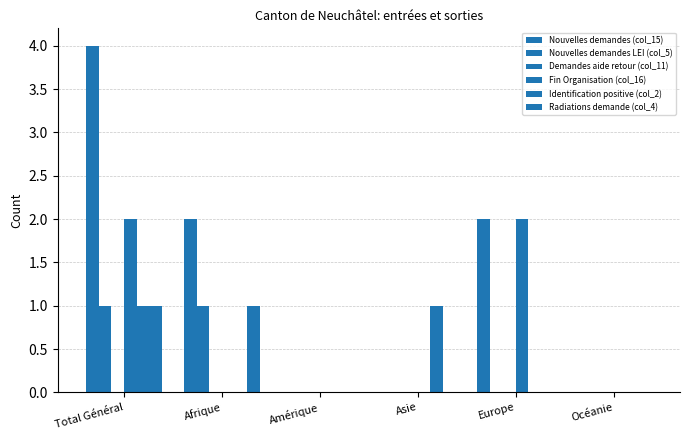

What is the difference between the maximum and second lowest values in the Fin Organisation (col_16) series?

2